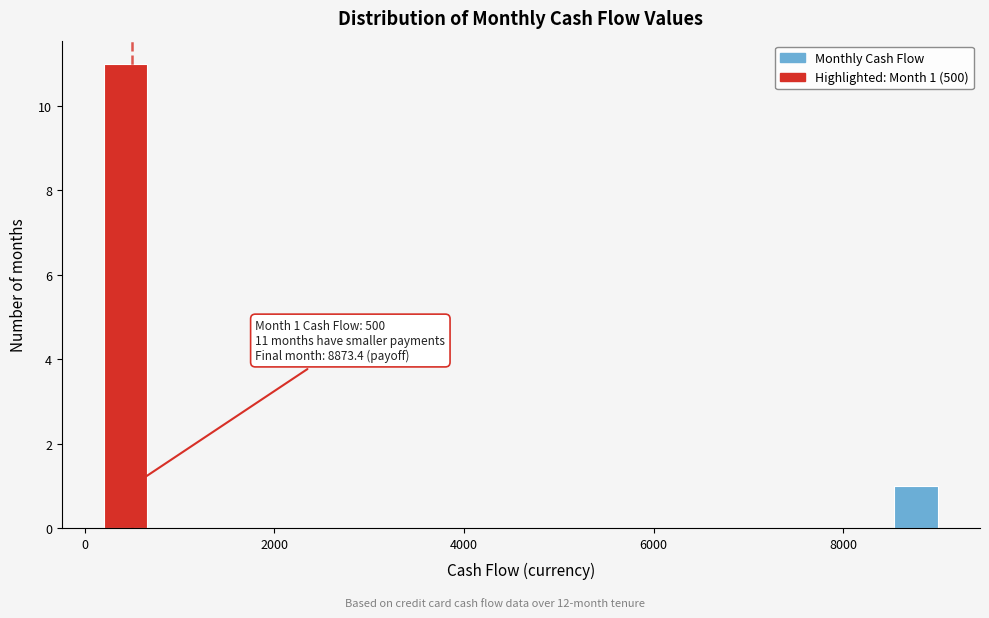

Read against the x-axis, roughly where is the centre of the tallest bar?

400